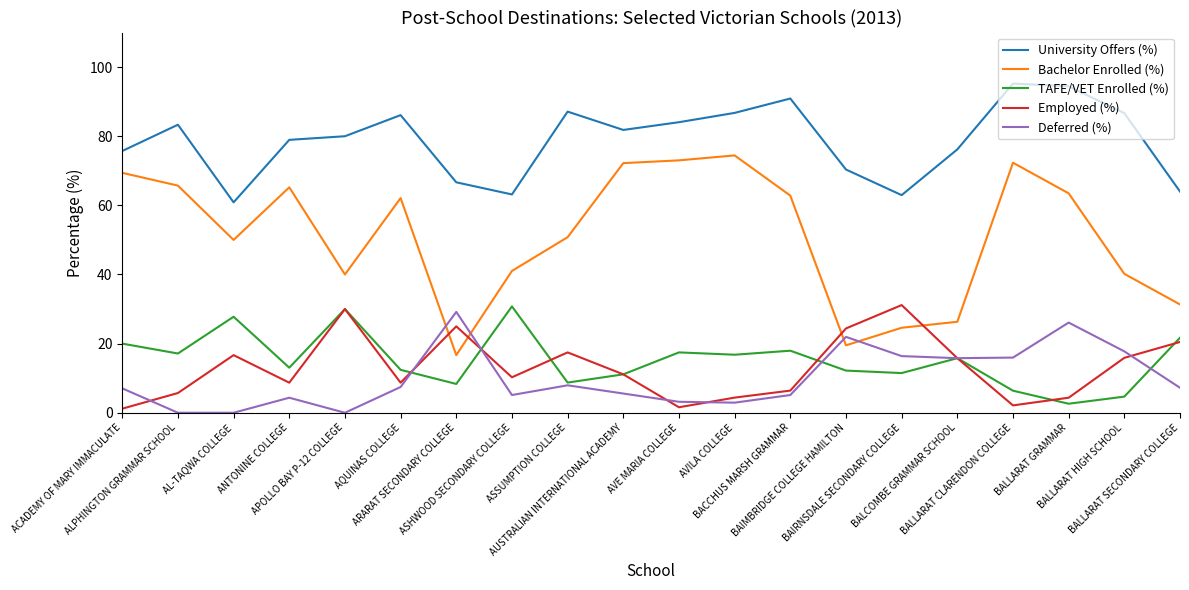

True or false: Bachelor Enrolled (%) and TAFE/VET Enrolled (%) intersect in this chart.

False